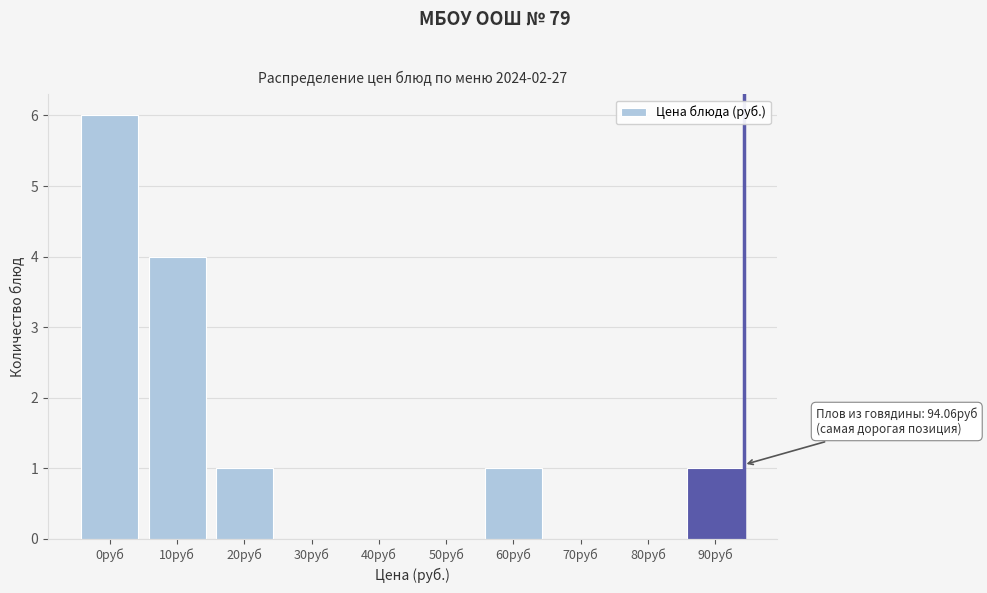

Reading left to right, transcribe all the data shown in this chart.

0руб=6	10руб=4	20руб=1	30руб=0	40руб=0	50руб=0	60руб=1	70руб=0	80руб=0	90руб=1